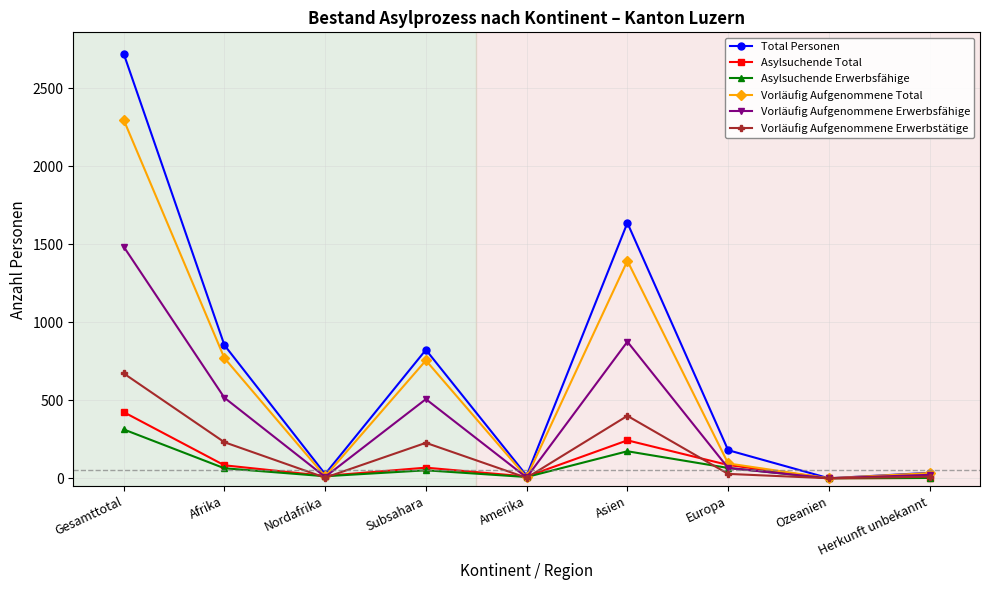

Does the chart have visible grid lines?

Yes